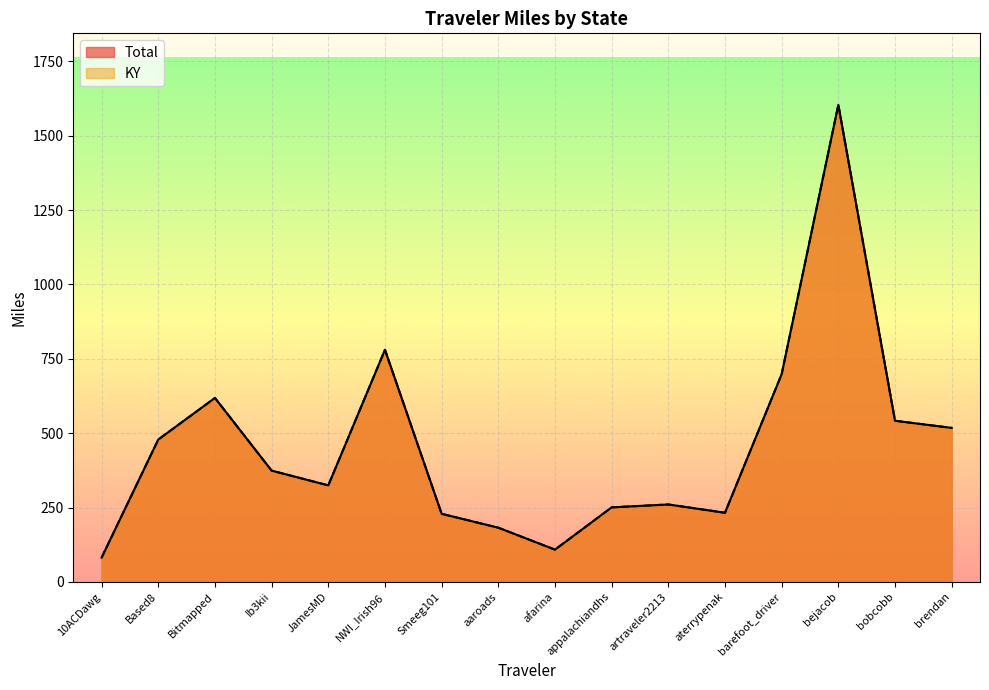

What value does the KY series have at aterrypenak?

232.3